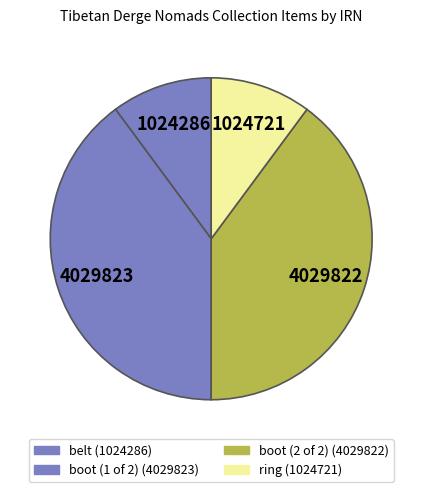

Is there any slice that represents more than half of the pie?

No